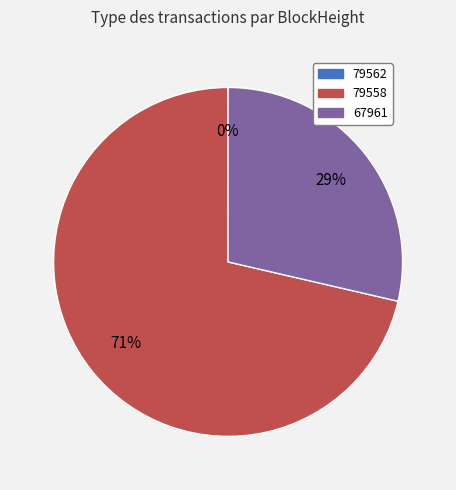

To the nearest percent, what is the average slice percentage?

33%